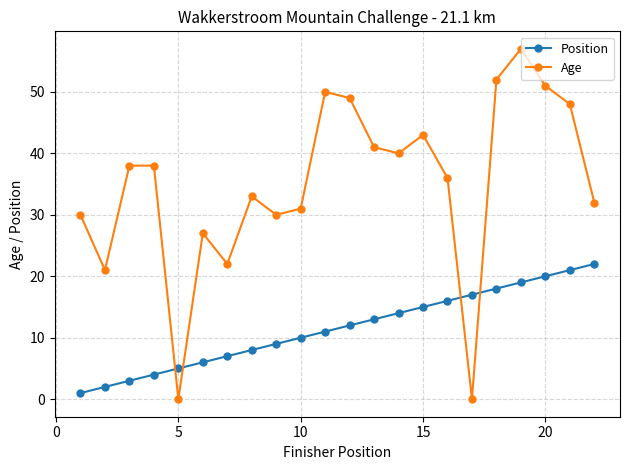

What is the sum of all Position values?

253